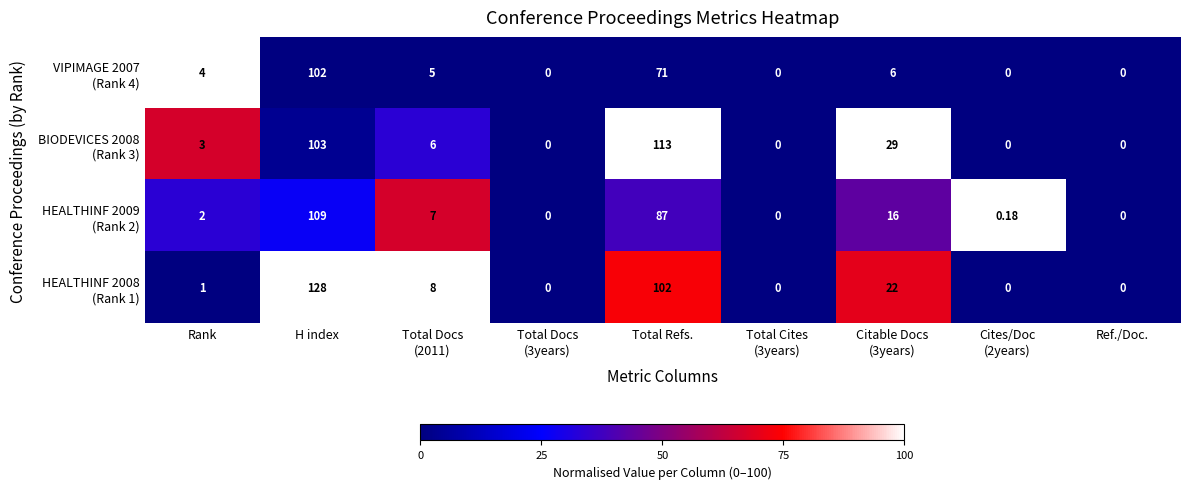

How many data points does each series have?

9